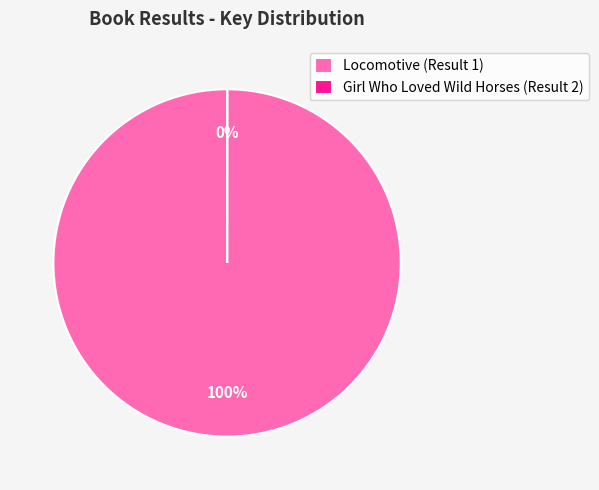

Which category has the biggest portion of the pie?

Locomotive (Result 1)